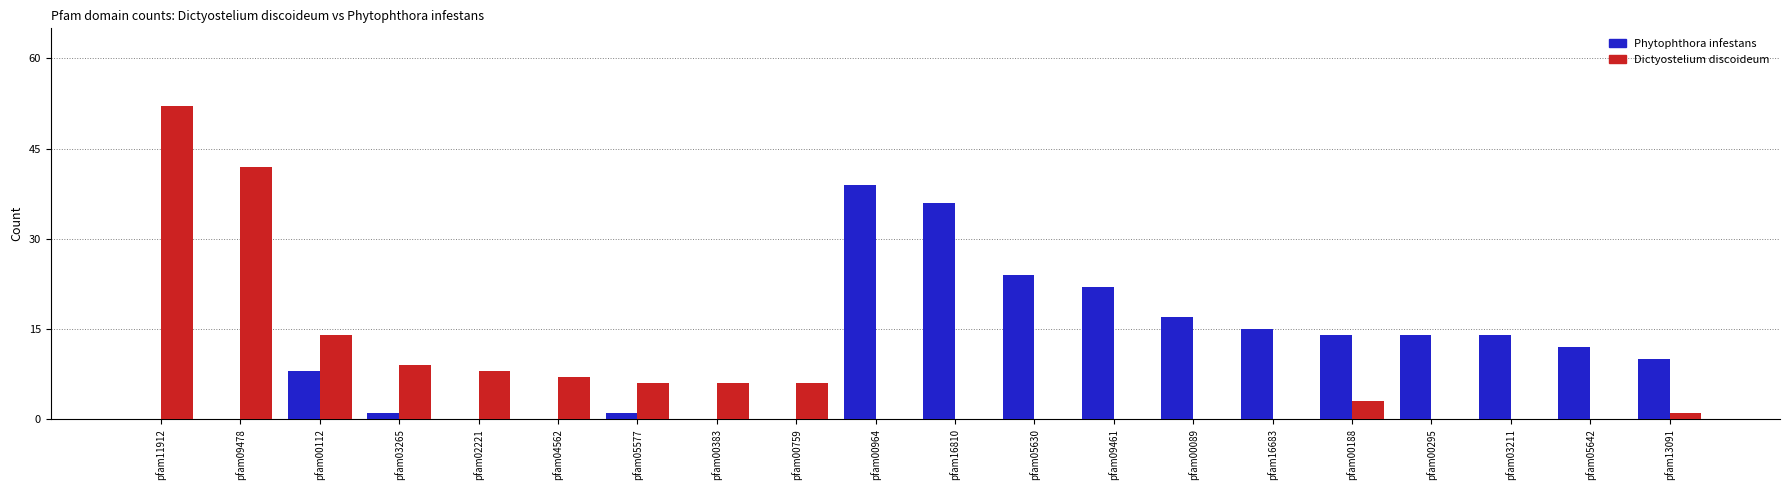

What is the greatest value displayed?

52